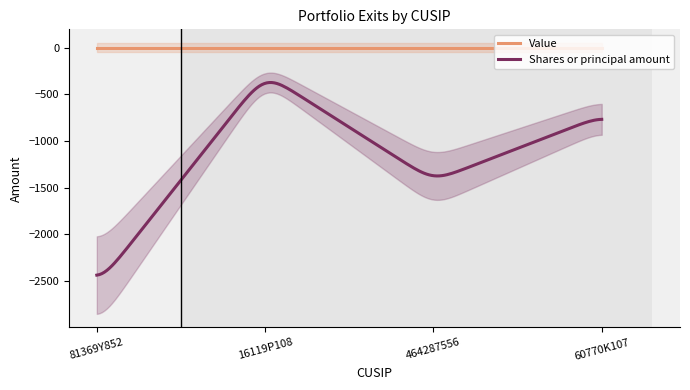

True or false: Value has more than 2 points higher than both neighbors.

False